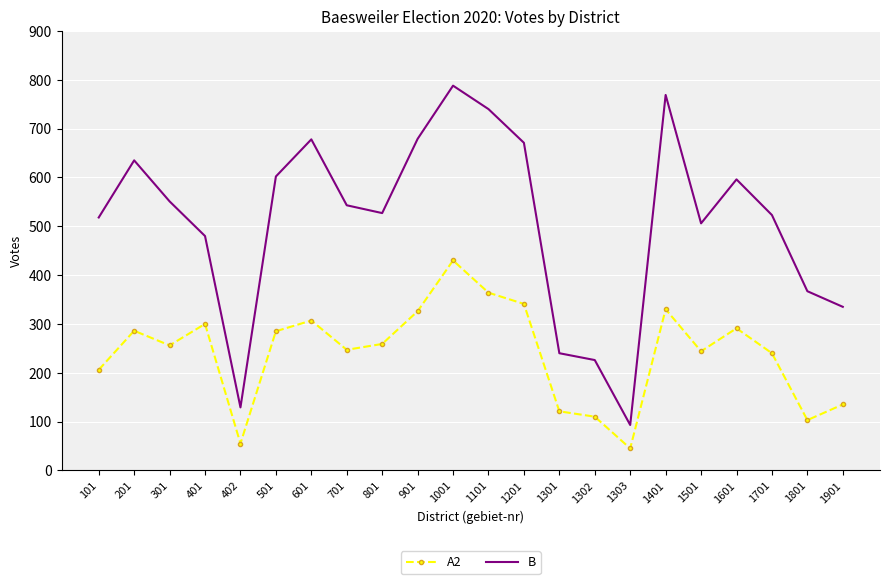

Is the value of B at 1401 greater than the value of A2 at 401?

Yes